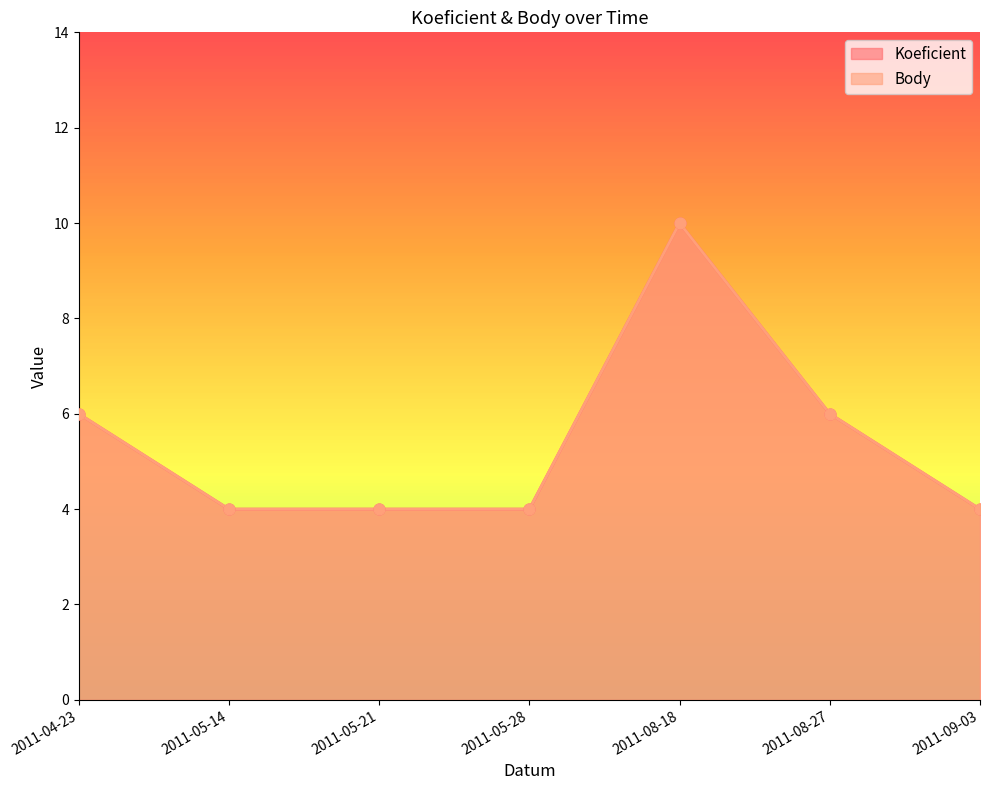

Which series contains the highest Y value?

Koeficient